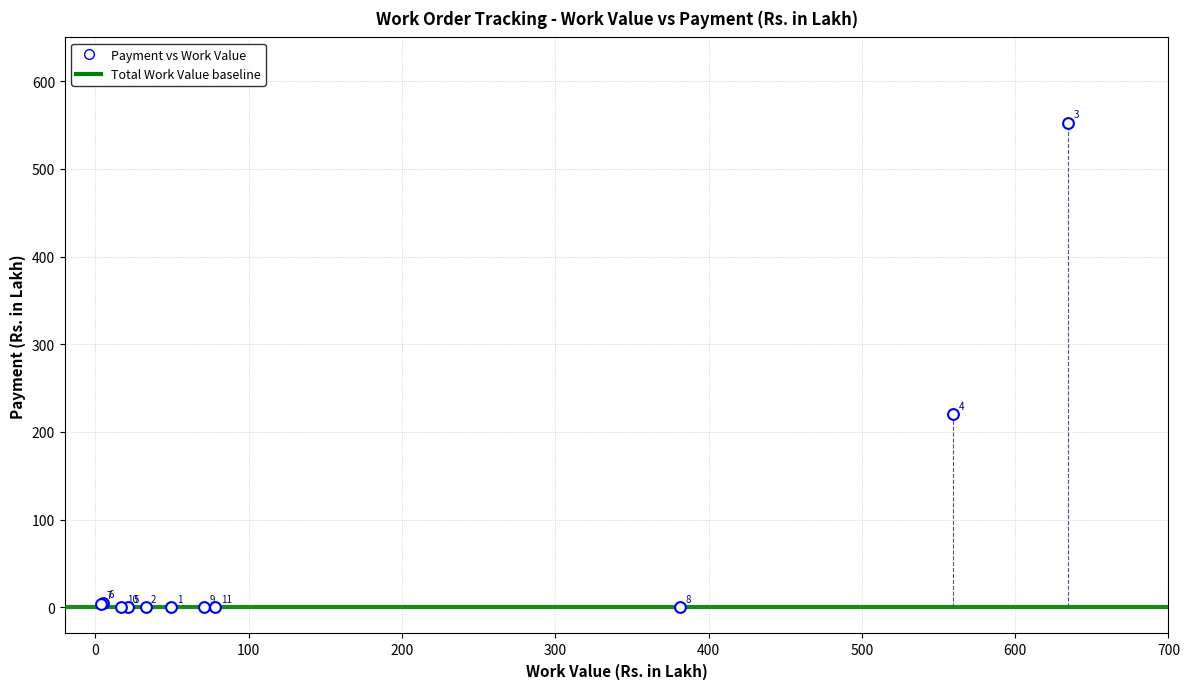

What Y value in the scatter plot is closest to 276?

220.2